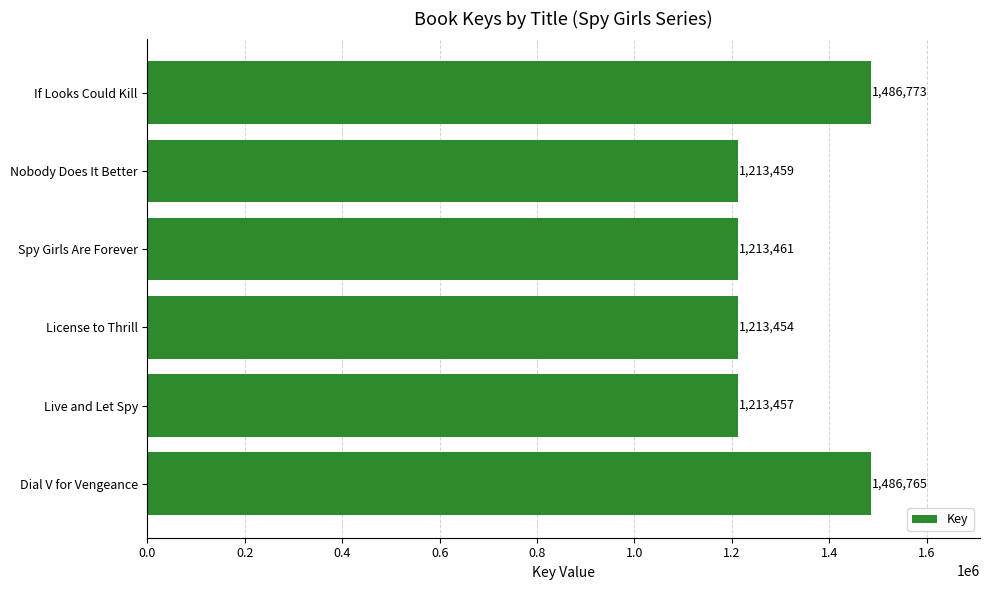

The value at Spy Girls Are Forever is 1737524. True or false?

False